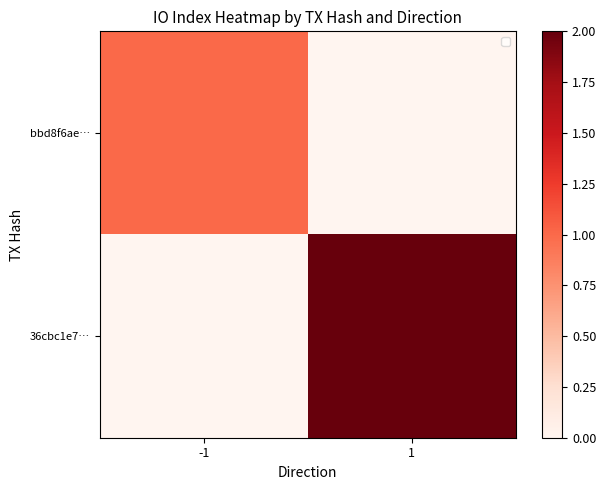

What is the maximum value shown in the chart?

2